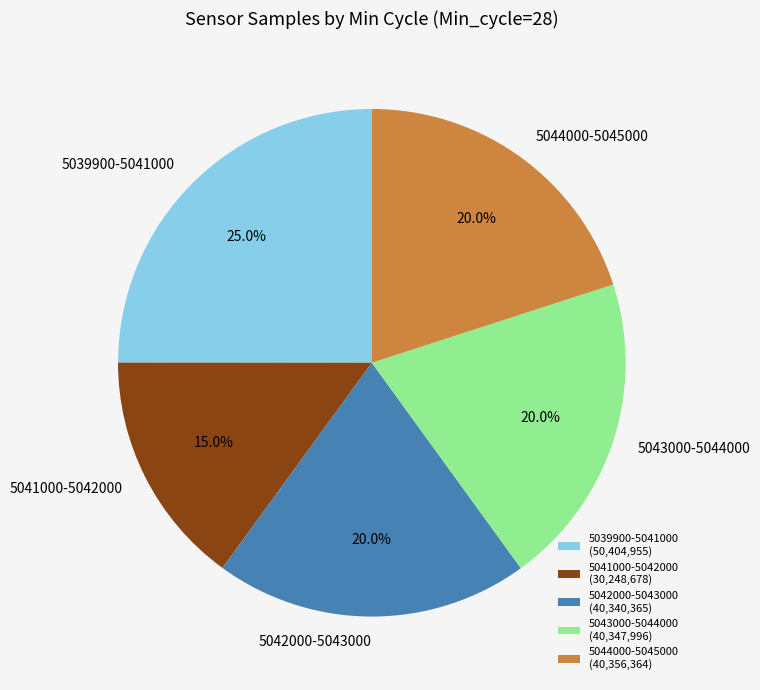

Is 5041000-5042000 the majority of the pie?

No